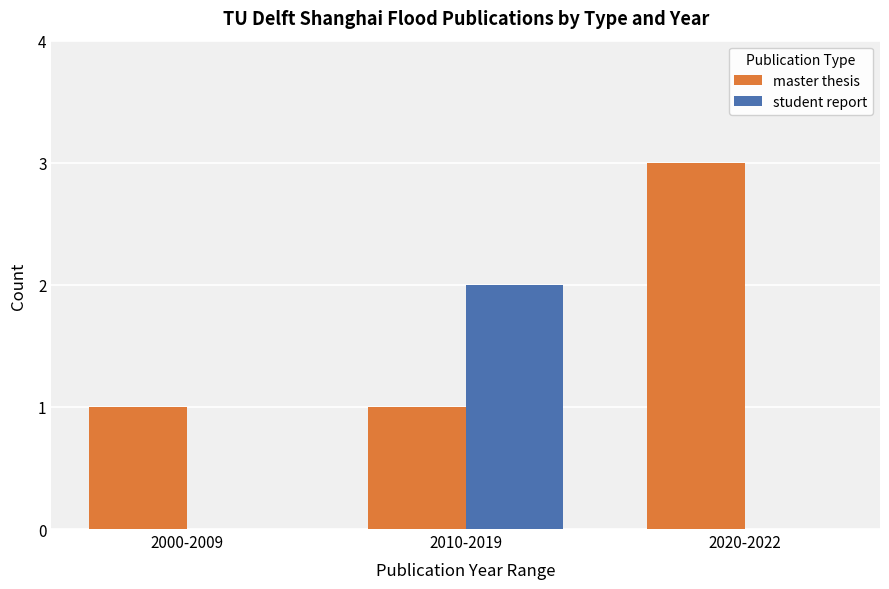

Is it true that master thesis equals 3 at 2020-2022?

True